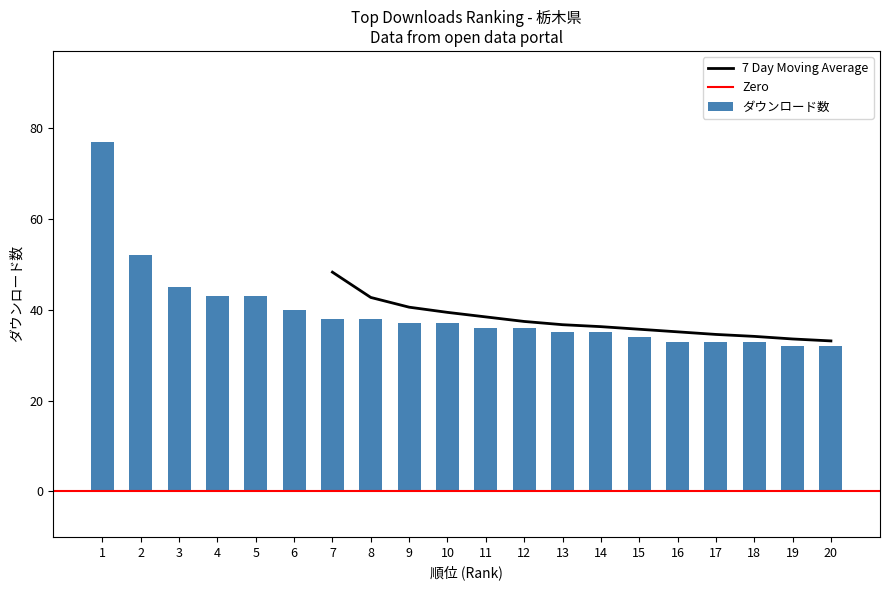

List the labels in order of value, largest first.

1, 2, 3, 4, 5, 6, 7, 8, 9, 10, 11, 12, 13, 14, 15, 16, 17, 18, 19, 20